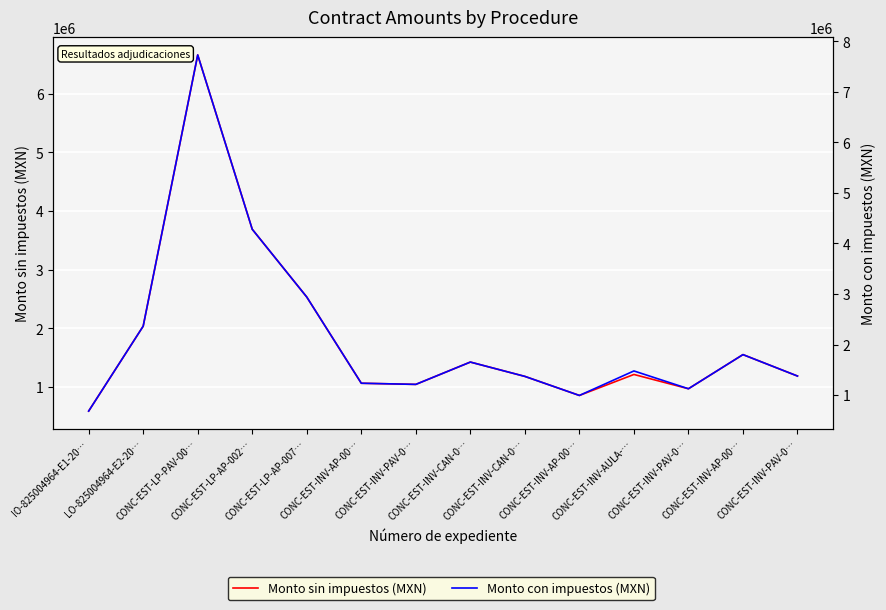

The Monto con impuestos (MXN) series shows 279267.9 at CONC-EST-INV-AP-00…. True or false?

False